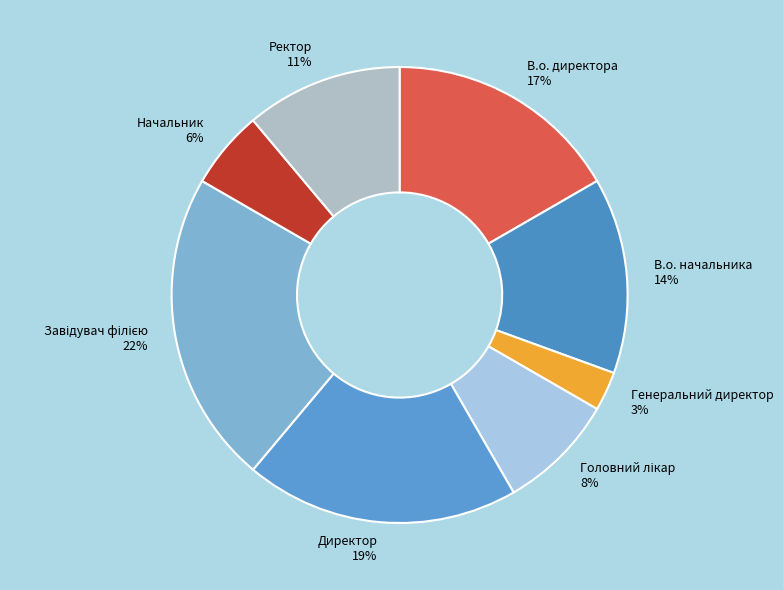

Which slice is the smallest?

Генеральний директор